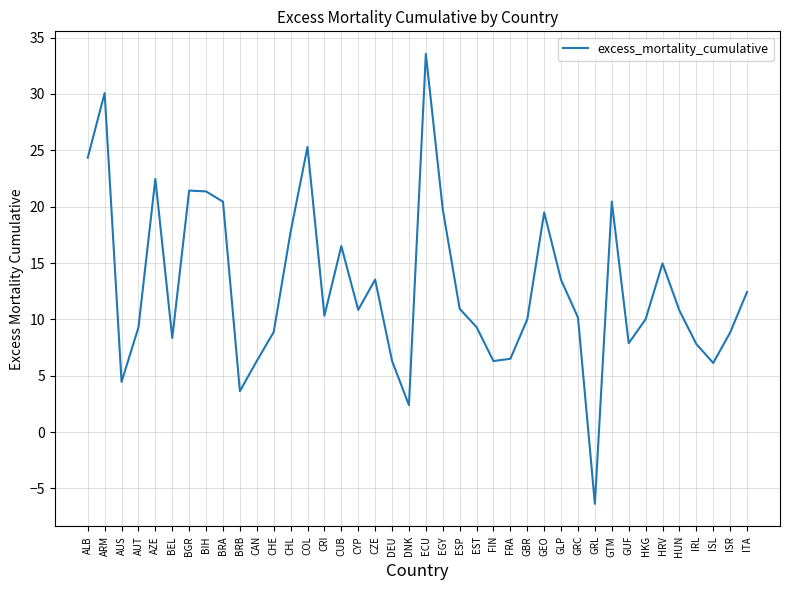

The value at CHE is 2.0. True or false?

False